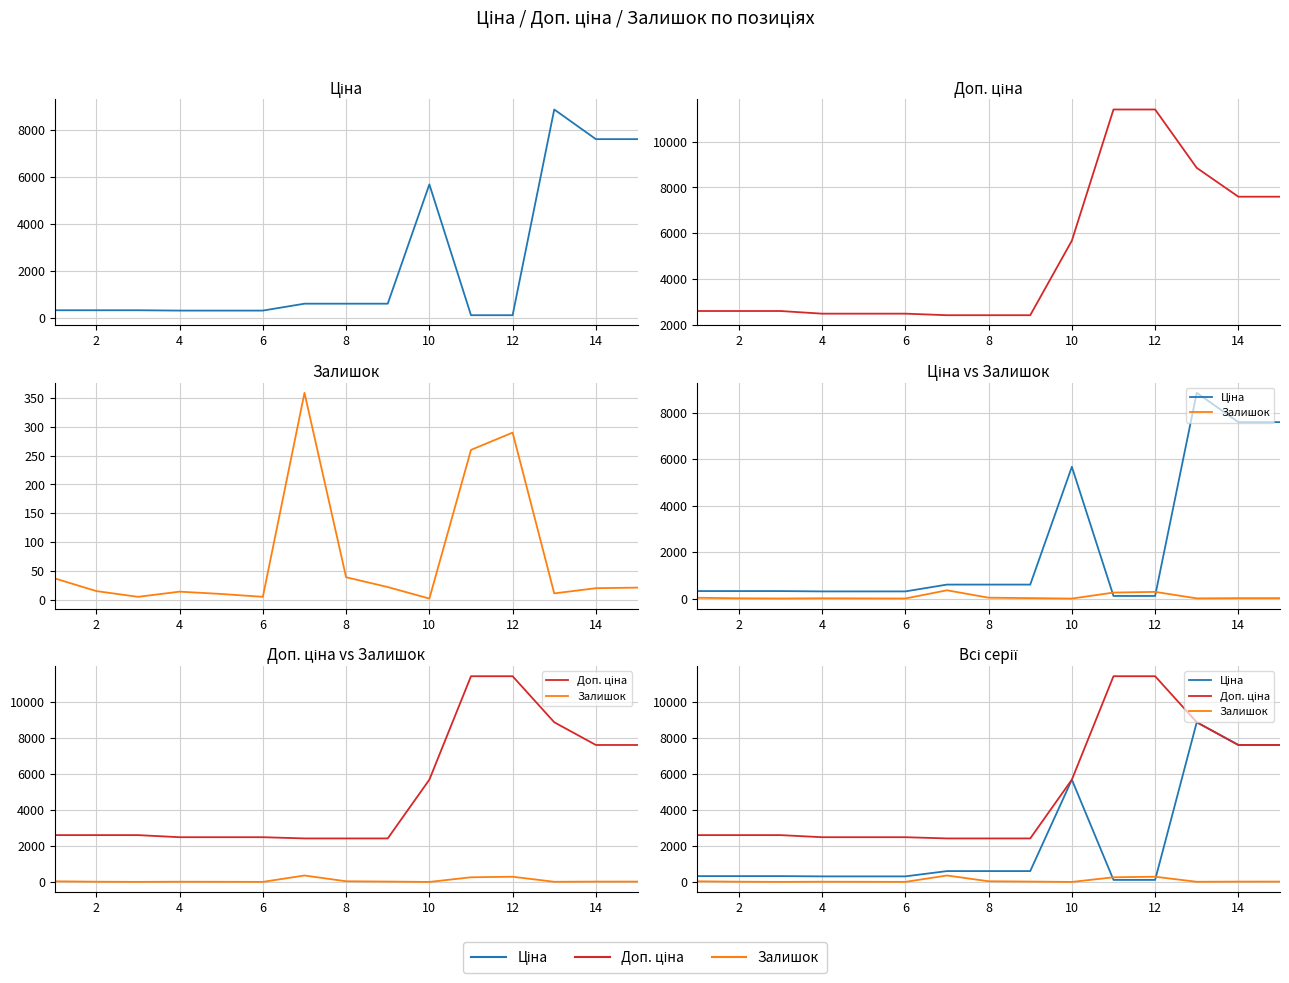

True or false: Доп. ціна has a value of 4439.1 at 14.

False